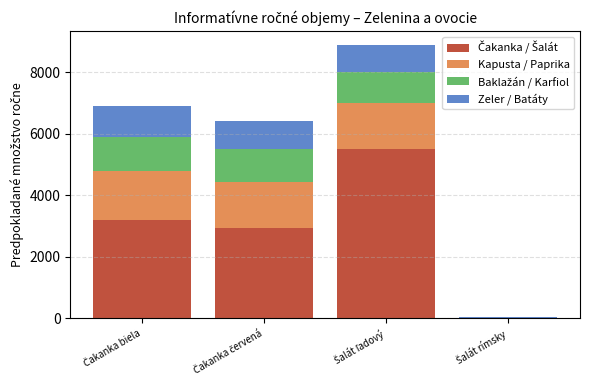

At Šalát rímsky, list the series in order from largest to smallest.

Zeler / Batáty, Čakanka / Šalát, Kapusta / Paprika, Baklažán / Karfiol